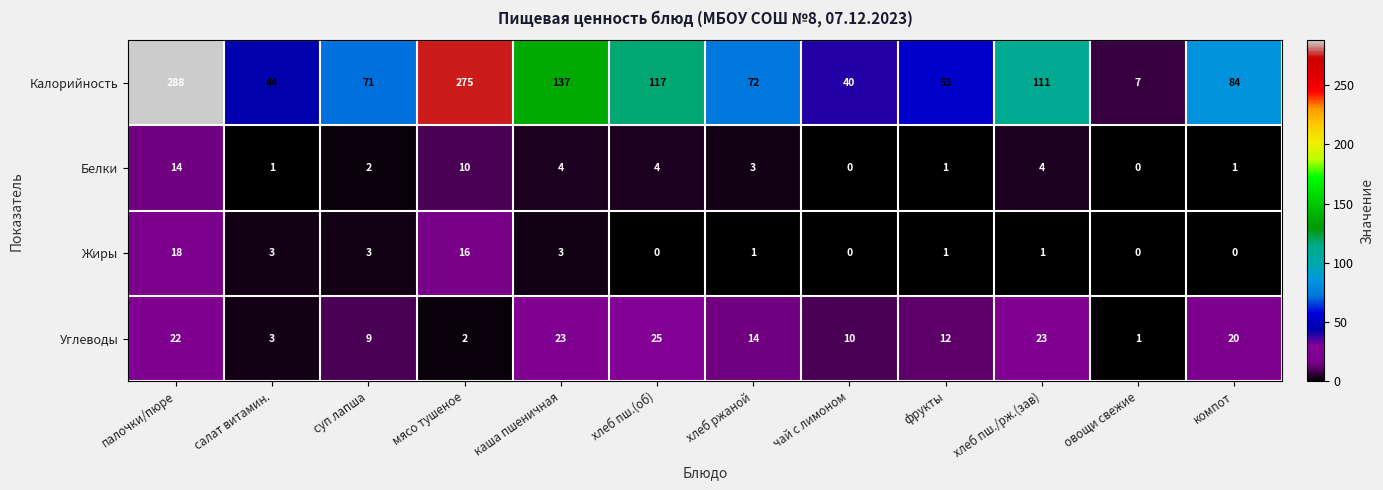

Which series changed the most between палочки/пюре and фрукты?

Калорийность